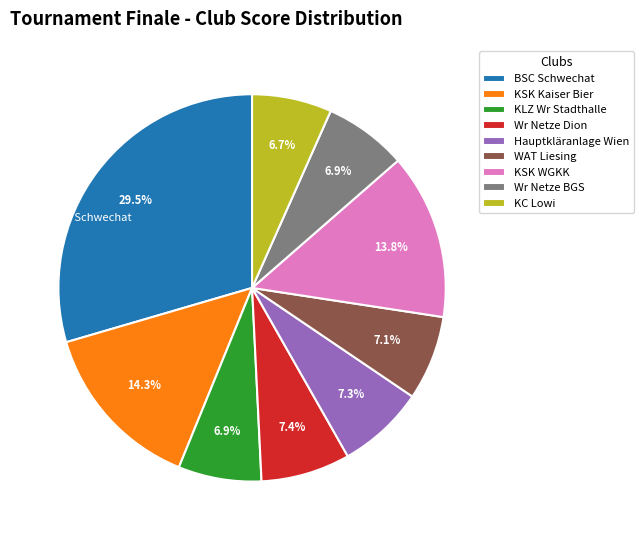

Is the sum of BSC Schwechat and KC Lowi greater than half?

No